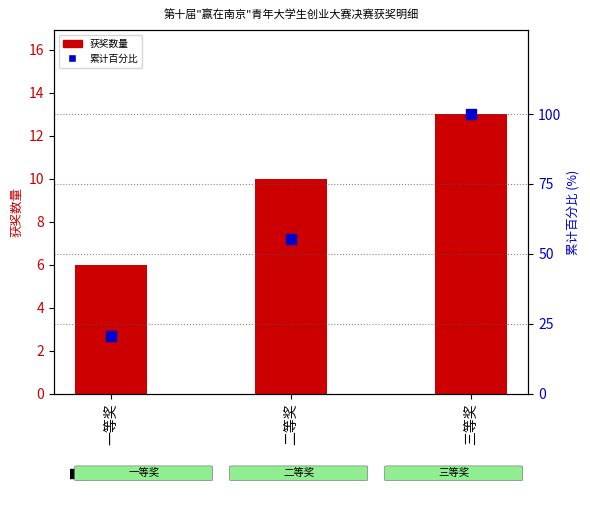

Which series has the largest total across all categories?

累计百分比